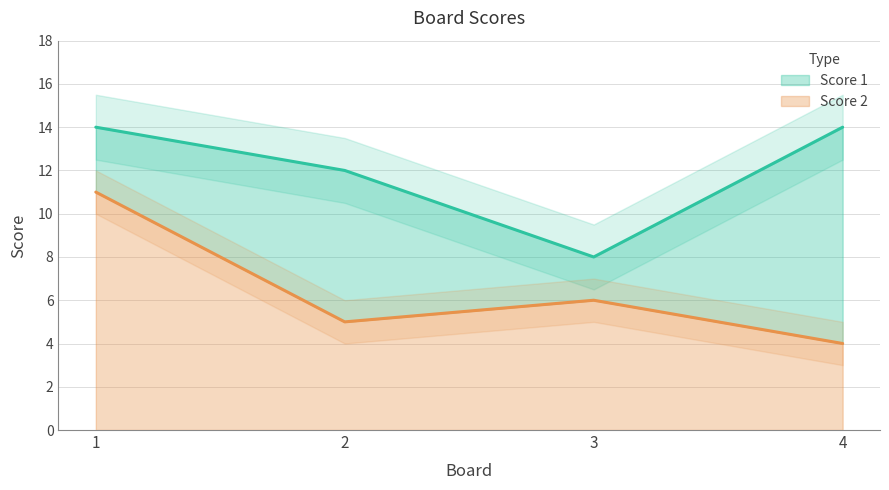

True or false: Score 1 and Score 2 intersect in this chart.

False